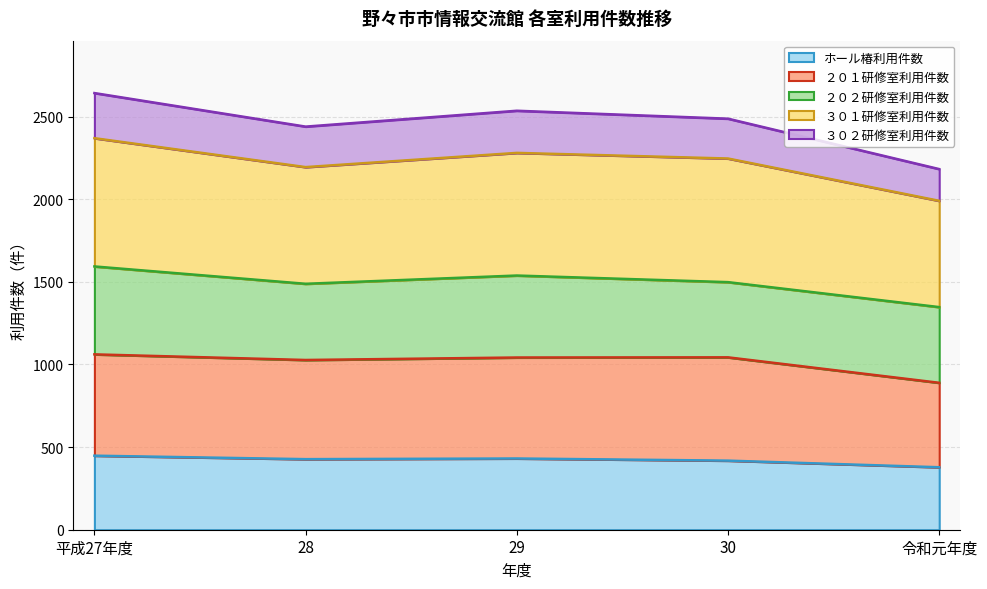

At which label does ２０１研修室利用件数 first exceed 1042?

平成27年度